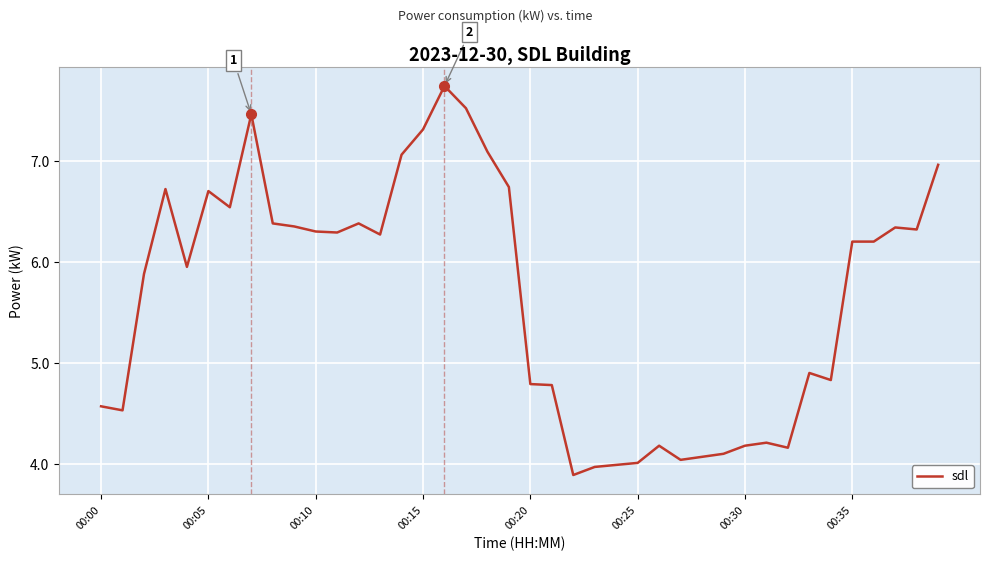

How many series are shown in this chart?

1